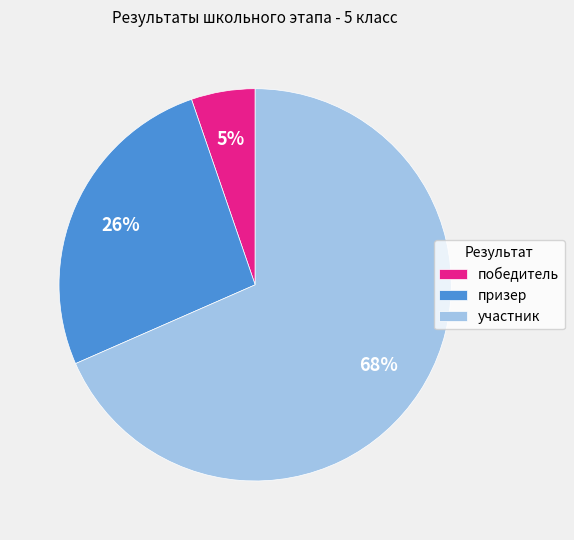

To the nearest percent, what is the average slice percentage?

33%